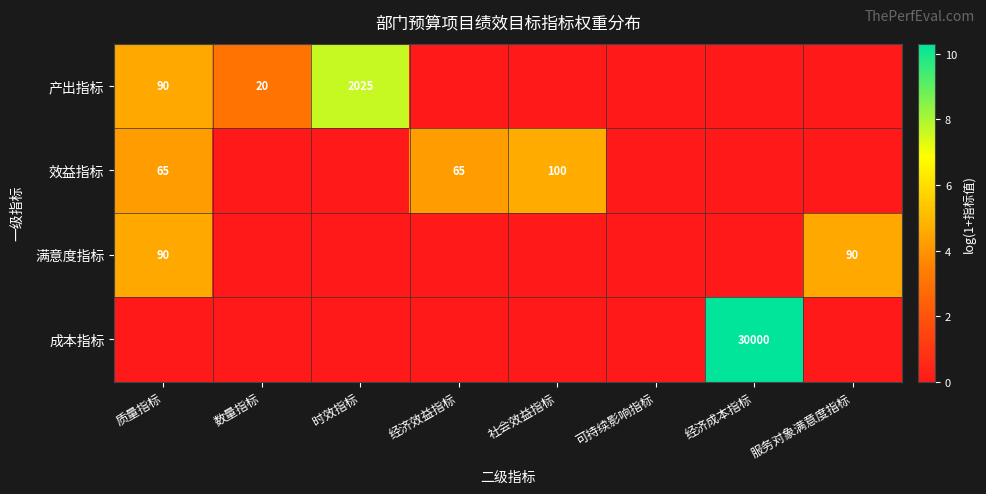

At which category is the sum across all series the highest?

质量指标